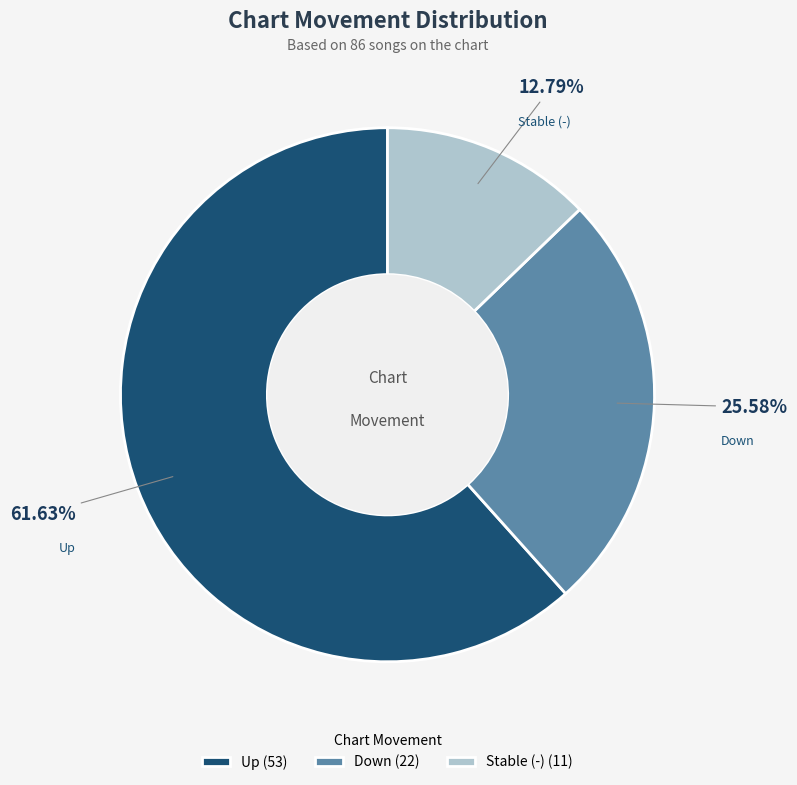

Approximately how many times larger is the value at Up compared to Stable (-)?

4.8